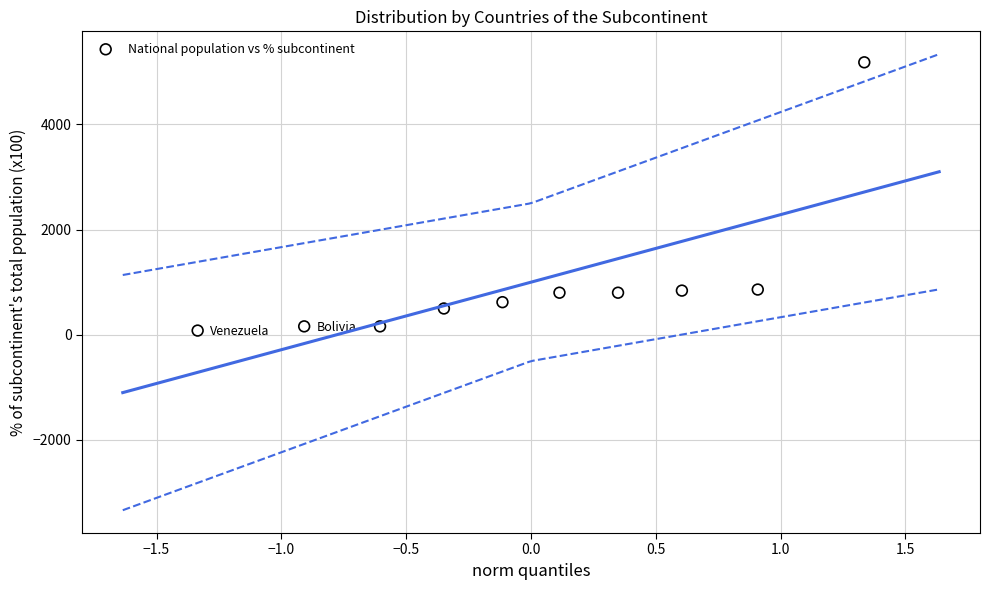

What is the range of Y values (max minus min)?

5100